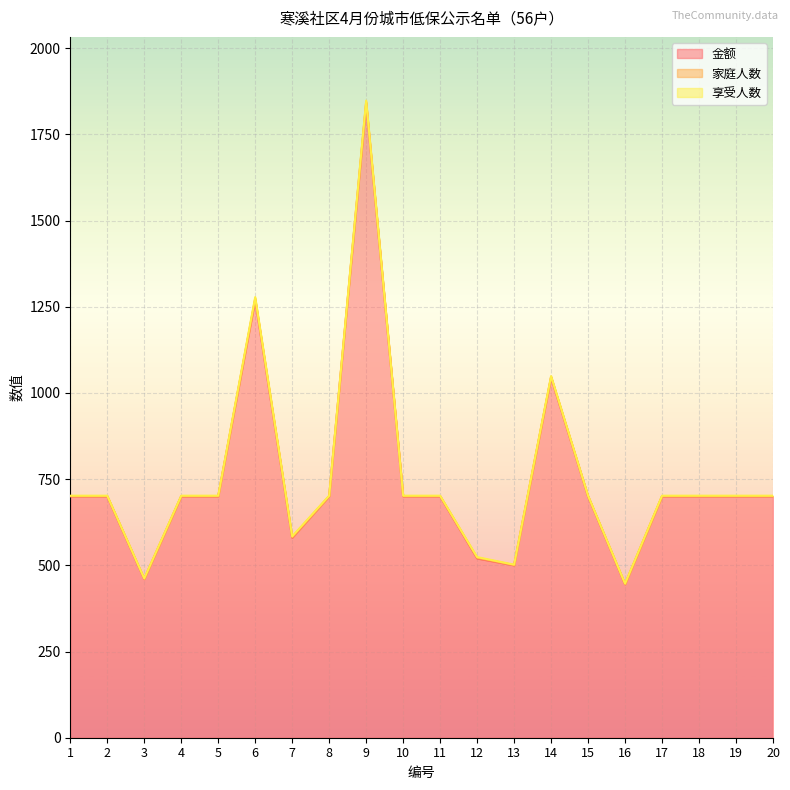

What is the value of the 享受人数 point at the 12th from the left?

2